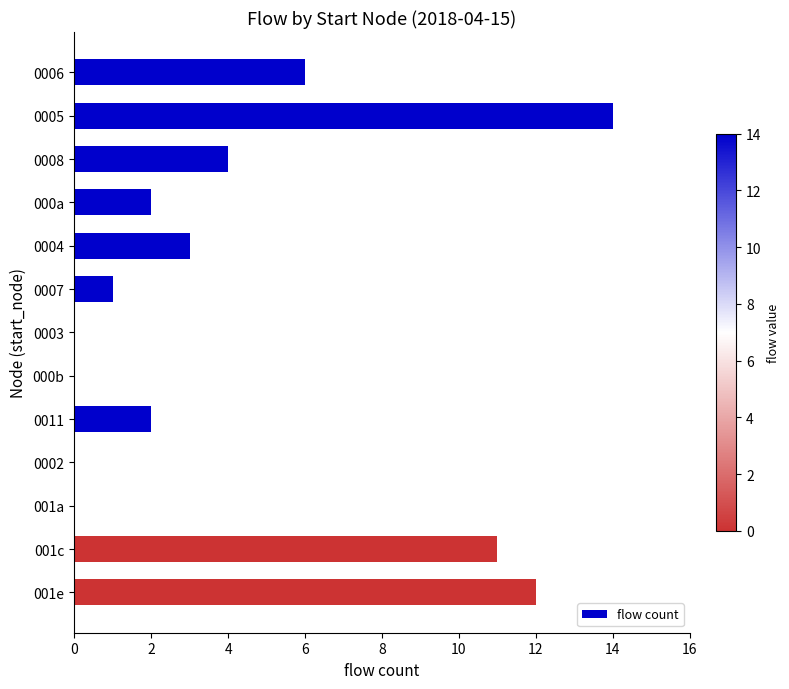

Reading bottom to top, transcribe all the data shown in this chart.

001e=12	001c=11	001a=0	0002=0	0011=2	000b=0	0003=0	0007=1	0004=3	000a=2	0008=4	0005=14	0006=6